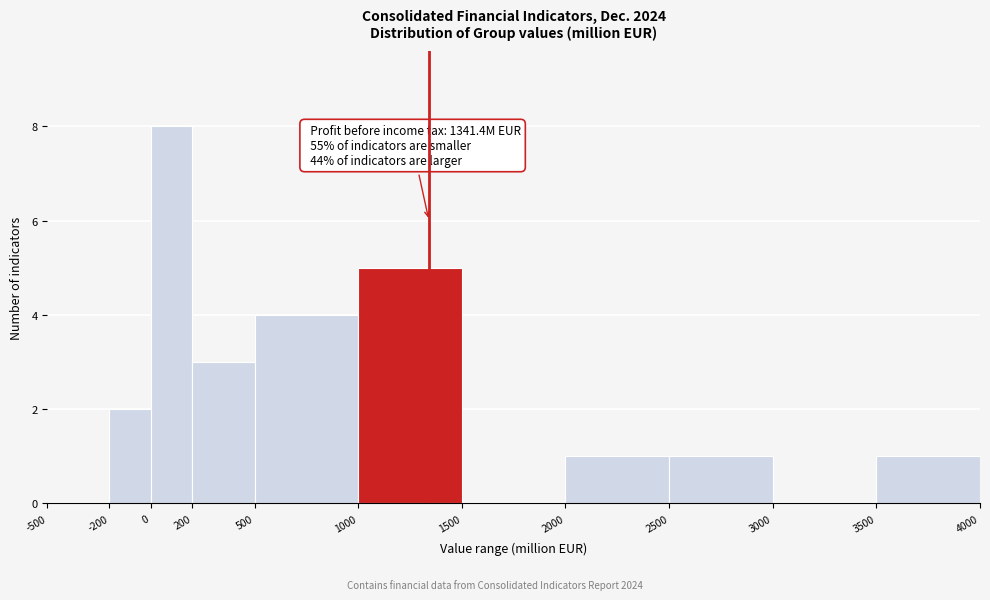

Over which range of the x-axis is the bar tallest?

0 to 200